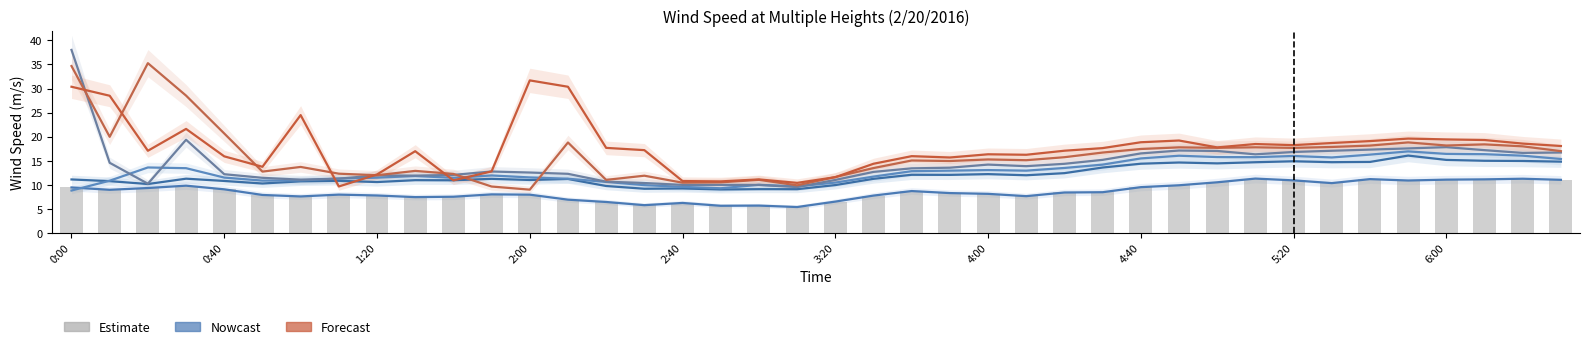

How many data points in 160m Wind Speed are above 13?

21